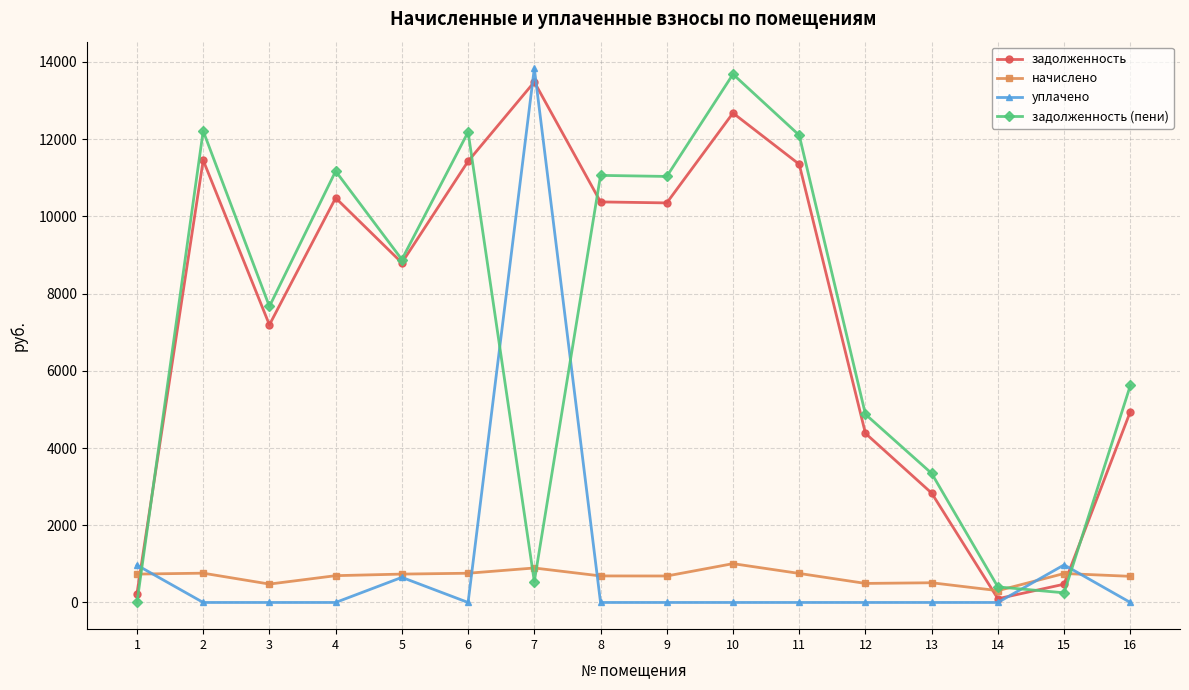

What is the difference between the second highest and minimum values in the задолженность (пени) series?

12211.9